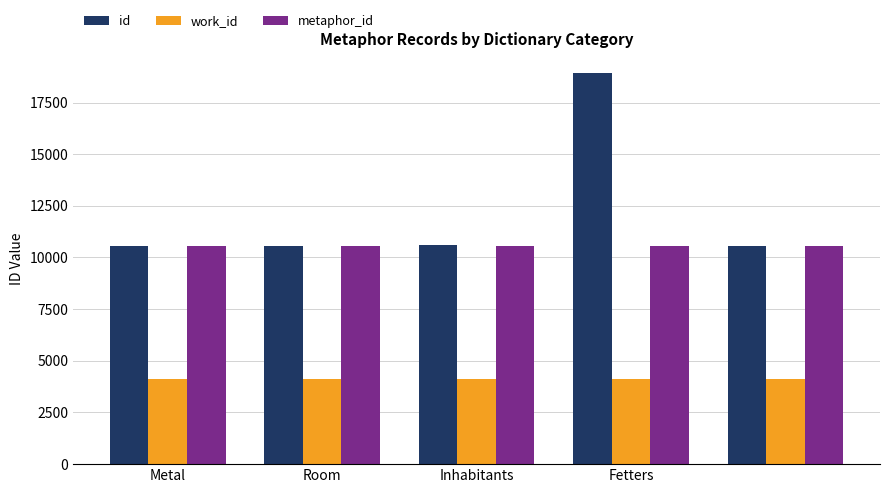

Rank the series by their maximum value, from highest to lowest.

id, metaphor_id, work_id